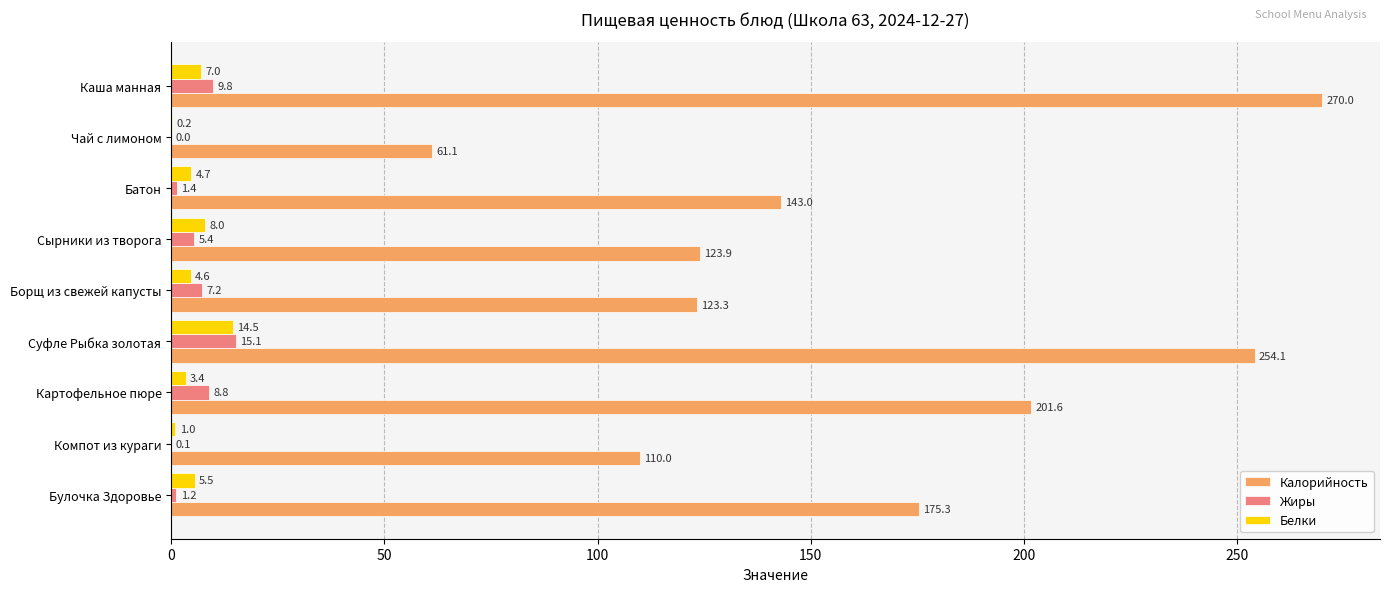

The Калорийность series shows 143.0 at Батон. True or false?

True